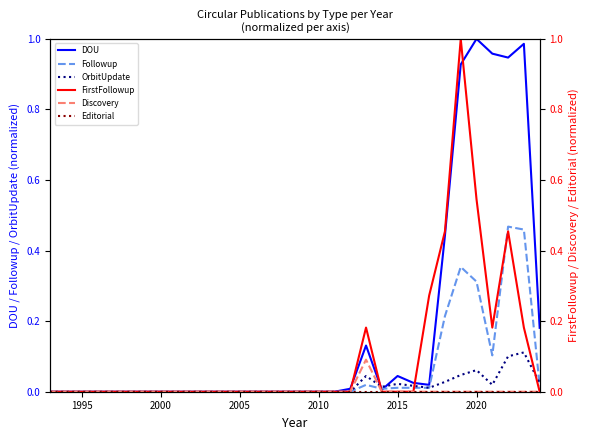

Reading left to right, extract all data points from this chart.

DOU: 0.0	0.0	0.0	0.0	0.0	0.0	0.0	0.0	0.0	0.0	0.0	0.0	0.0	0.0	0.0	0.0	0.0	0.0	0.0	0.0	0.1	0.0	0.0	0.0	0.0	0.4	0.9	1.0	1.0	0.9	1.0	0.2
Followup: 0.0	0.0	0.0	0.0	0.0	0.0	0.0	0.0	0.0	0.0	0.0	0.0	0.0	0.0	0.0	0.0	0.0	0.0	0.0	0.0	0.0	0.0	0.0	0.0	0.0	0.2	0.4	0.3	0.1	0.5	0.5	0.0
OrbitUpdate: 0.0	0.0	0.0	0.0	0.0	0.0	0.0	0.0	0.0	0.0	0.0	0.0	0.0	0.0	0.0	0.0	0.0	0.0	0.0	0.0	0.0	0.0	0.0	0.0	0.0	0.0	0.0	0.1	0.0	0.1	0.1	0.0
FirstFollowup: 0.0	0.0	0.0	0.0	0.0	0.0	0.0	0.0	0.0	0.0	0.0	0.0	0.0	0.0	0.0	0.0	0.0	0.0	0.0	0.0	0.2	0.0	0.0	0.0	0.3	0.5	1.0	0.5	0.2	0.5	0.2	0.0
Discovery: 0.0	0.0	0.0	0.0	0.0	0.0	0.0	0.0	0.0	0.0	0.0	0.0	0.0	0.0	0.0	0.0	0.0	0.0	0.0	0.0	0.1	0.0	0.0	0.0	0.0	0.0	0.0	0.0	0.0	0.0	0.0	0.0
Editorial: 0.0	0.0	0.0	0.0	0.0	0.0	0.0	0.0	0.0	0.0	0.0	0.0	0.0	0.0	0.0	0.0	0.0	0.0	0.0	0.0	0.0	0.0	0.0	0.0	0.0	0.0	0.0	0.0	0.0	0.0	0.0	0.0